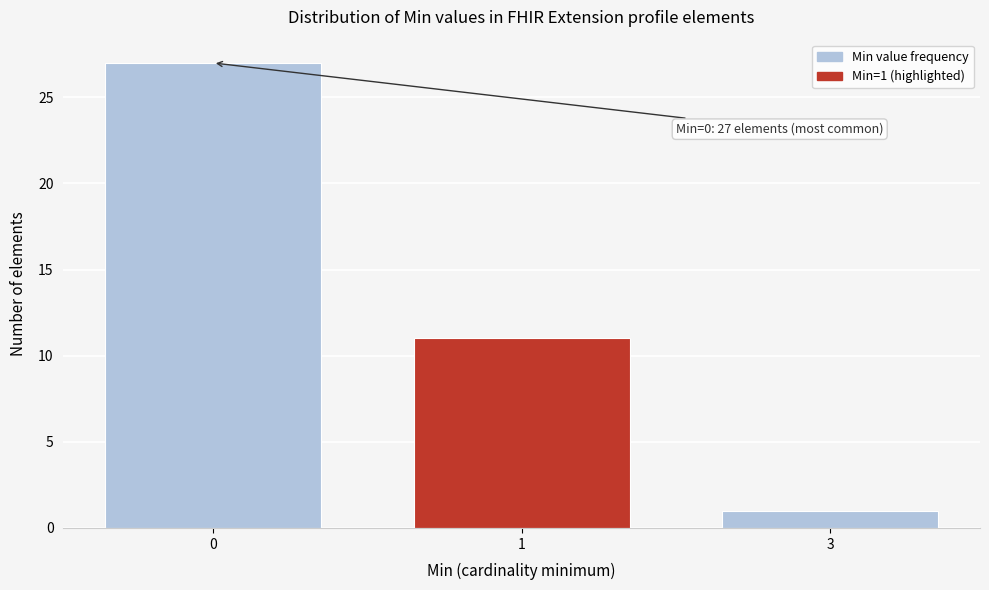

Reading right to left, list all the values displayed in this chart.

3=1	1=11	0=27